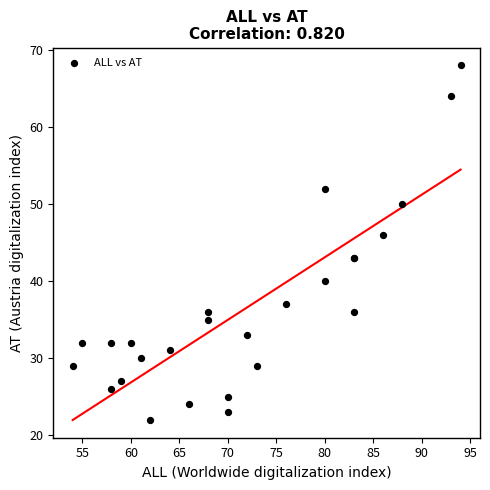

What Y value in the scatter plot is closest to 45?

46